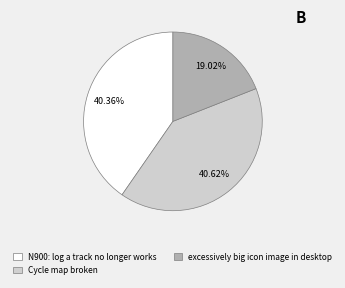

Does any single category account for the majority?

No